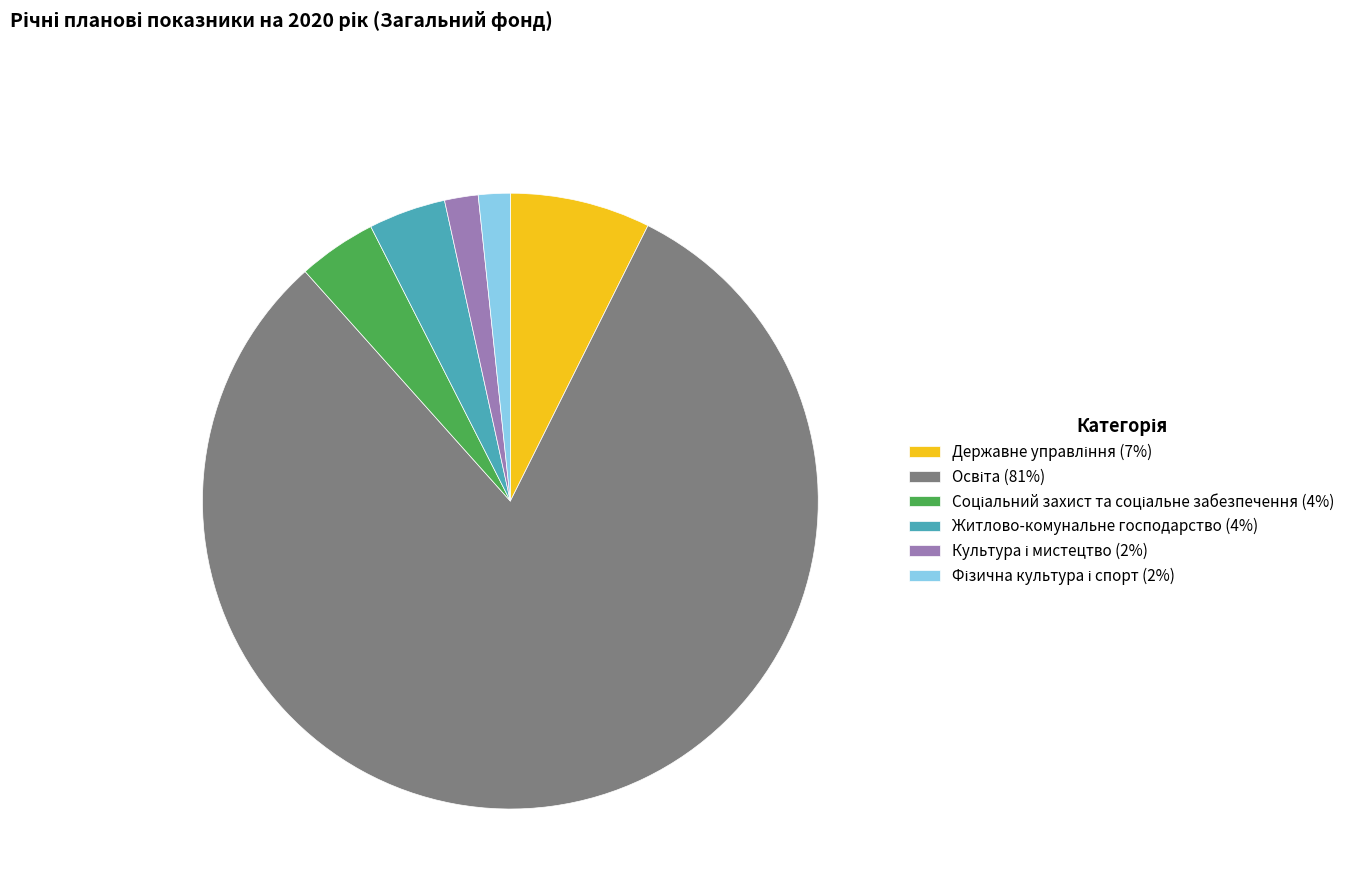

What is the largest slice in the pie chart?

Освіта